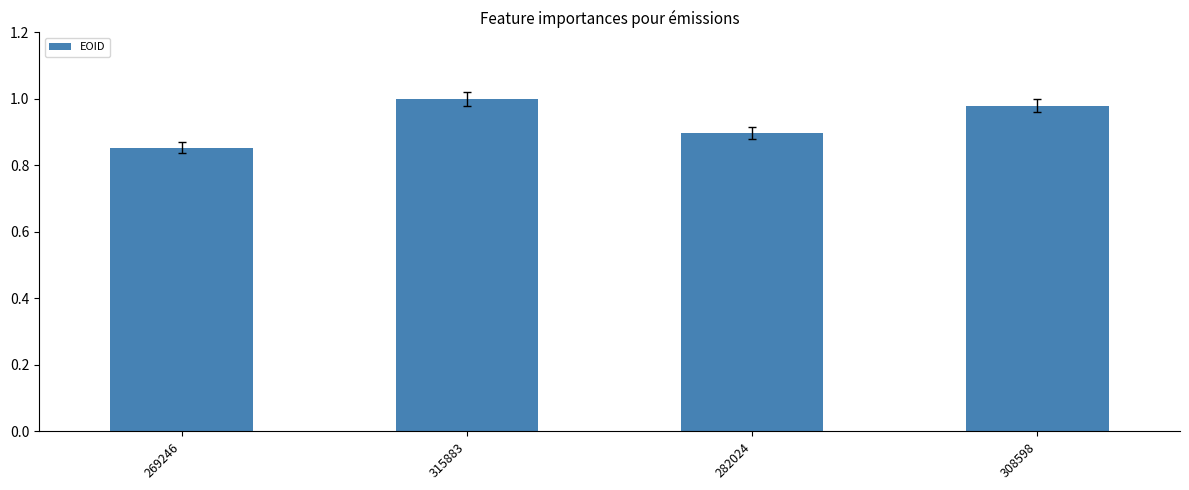

What is the difference between the values at 269246 and 315883?

0.1